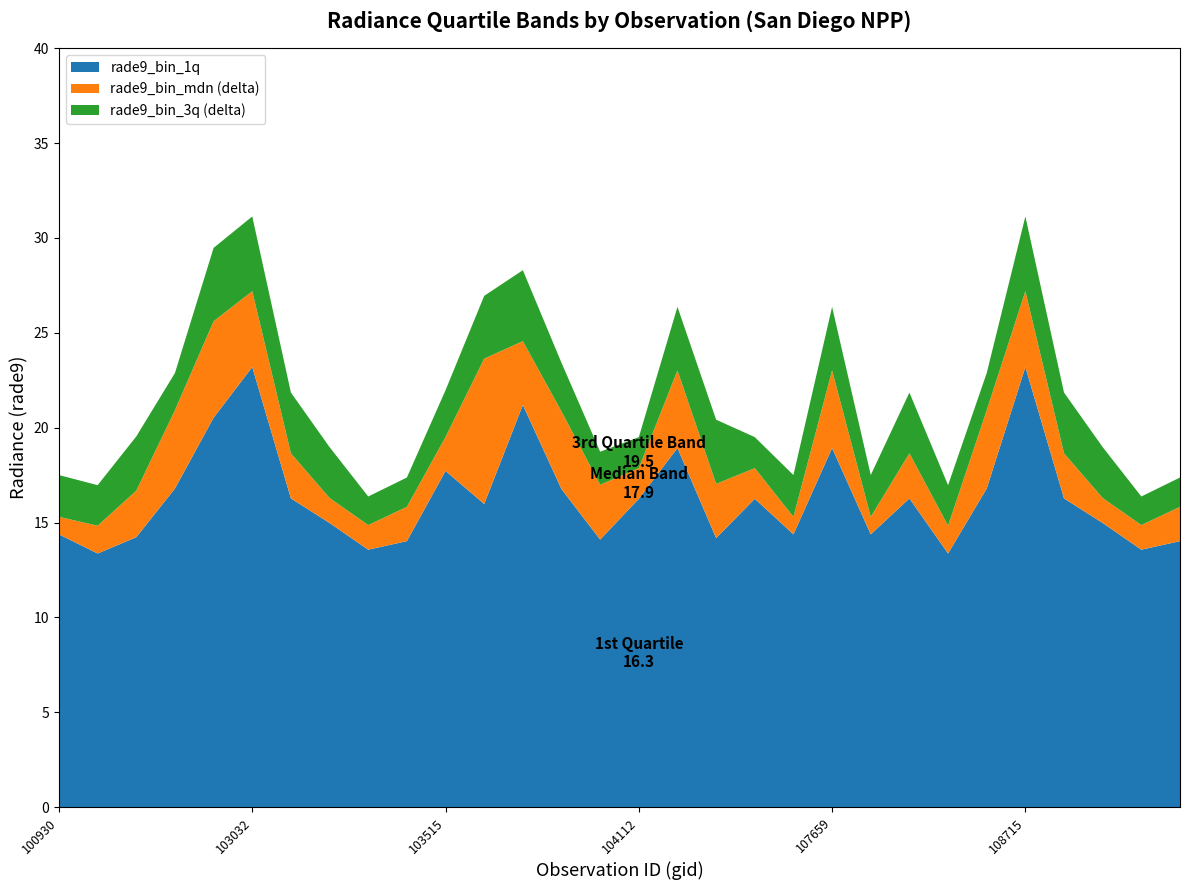

Reading left to right, what are all the values shown in this chart?

rade9_bin_1q: 14.4	13.4	14.2	16.8	20.5	23.2	16.3	15.0	13.6	14.0	17.7	16.0	21.2	16.8	14.1	16.3	18.9	14.2	16.3	14.4	18.9	14.4	16.3	13.4	16.8	23.2	16.3	15.0	13.6	14.0
rade9_bin_mdn: 15.3	14.8	16.7	20.9	25.6	27.2	18.6	16.3	14.9	15.8	19.5	23.6	24.6	20.9	17.0	17.9	23.0	17.0	17.9	15.3	23.0	15.3	18.6	14.8	20.9	27.2	18.6	16.3	14.9	15.8
rade9_bin_3q: 17.5	17.0	19.5	22.9	29.5	31.1	21.9	19.0	16.4	17.4	22.0	26.9	28.3	23.4	18.7	19.5	26.4	20.4	19.5	17.5	26.4	17.5	21.9	17.0	22.9	31.1	21.9	19.0	16.4	17.4